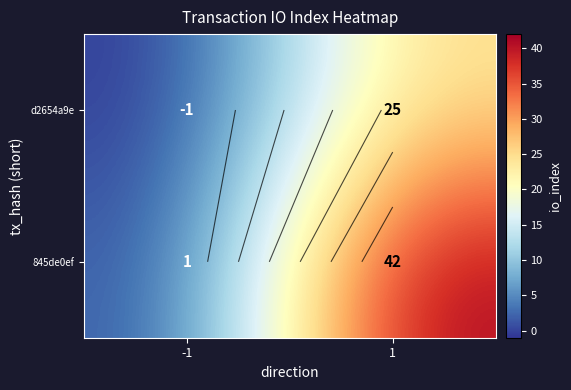

Which series changed the most between -1 and 1?

845de0ef